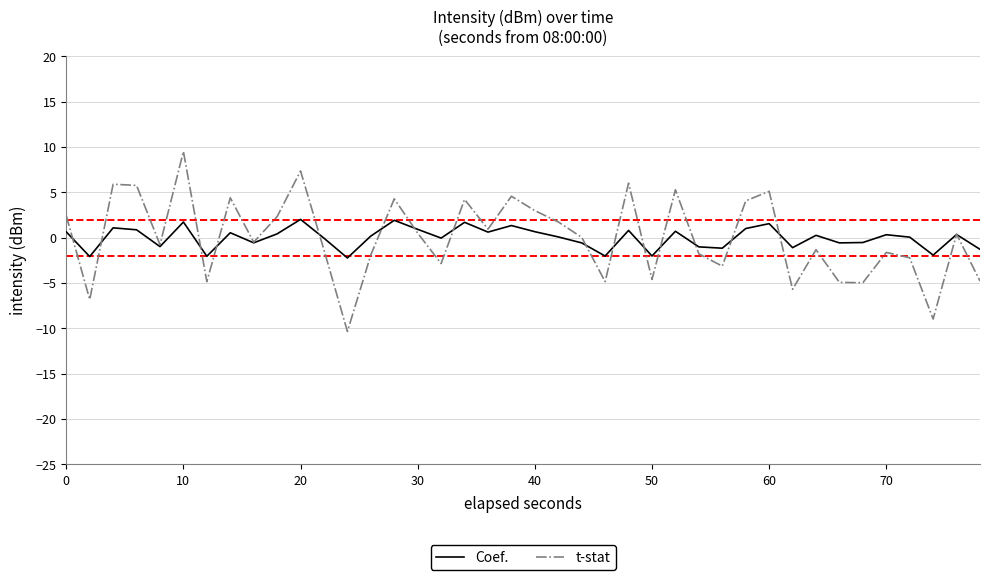

True or false: t-stat has more than 1 points higher than both neighbors.

True